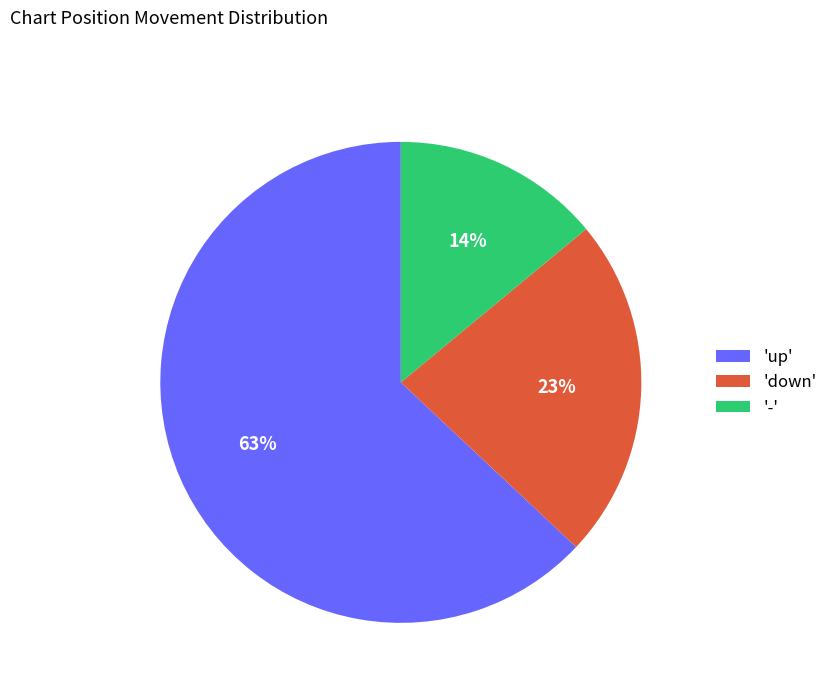

Which slice is the largest?

'up'